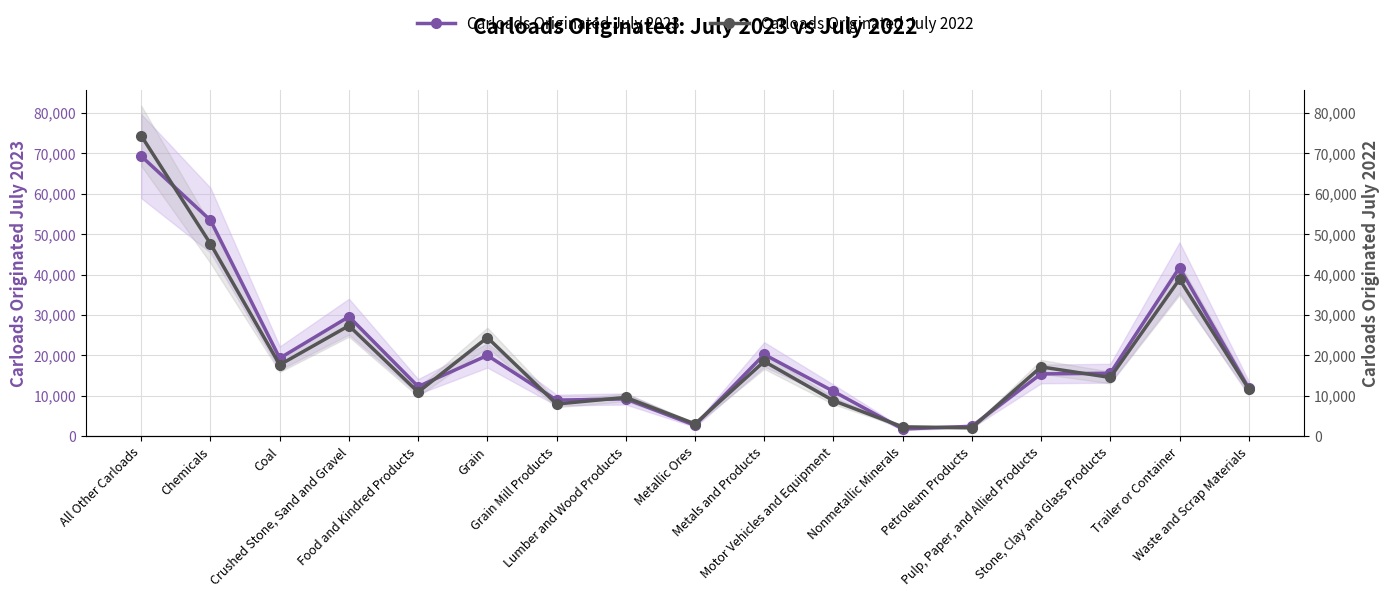

At which category does Carloads Originated July 2023 reach its first local valley?

Coal